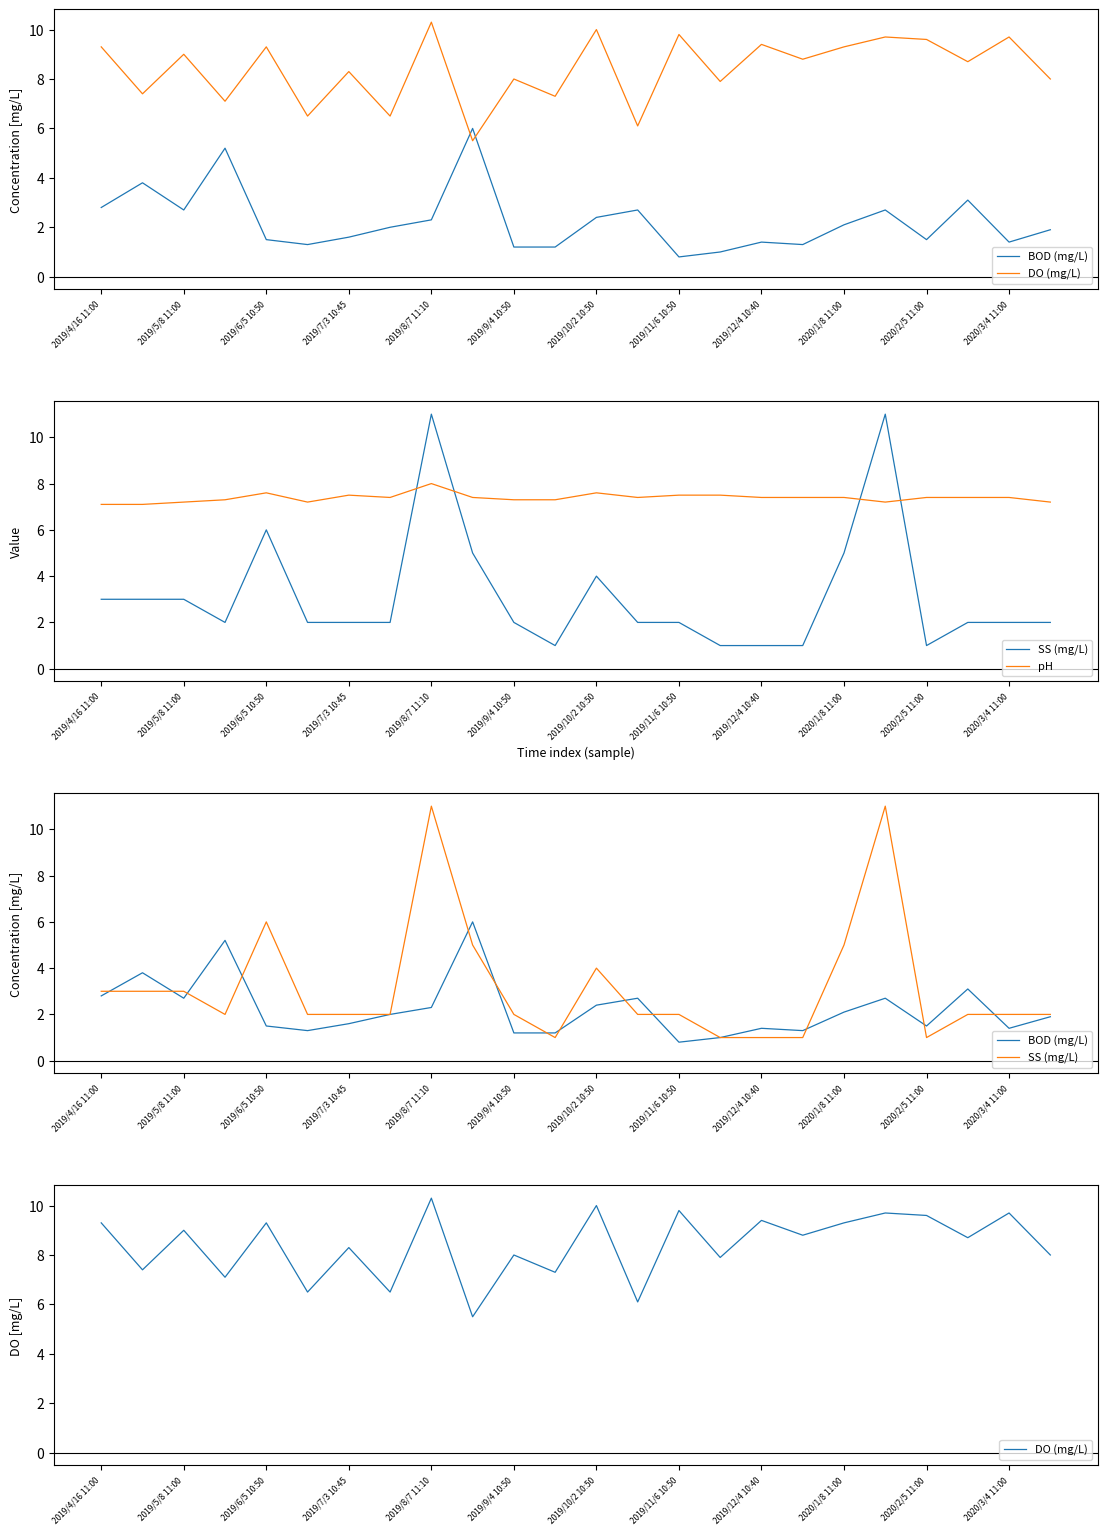

True or false: SS (mg/L) has a value of 0.4 at 17.

False